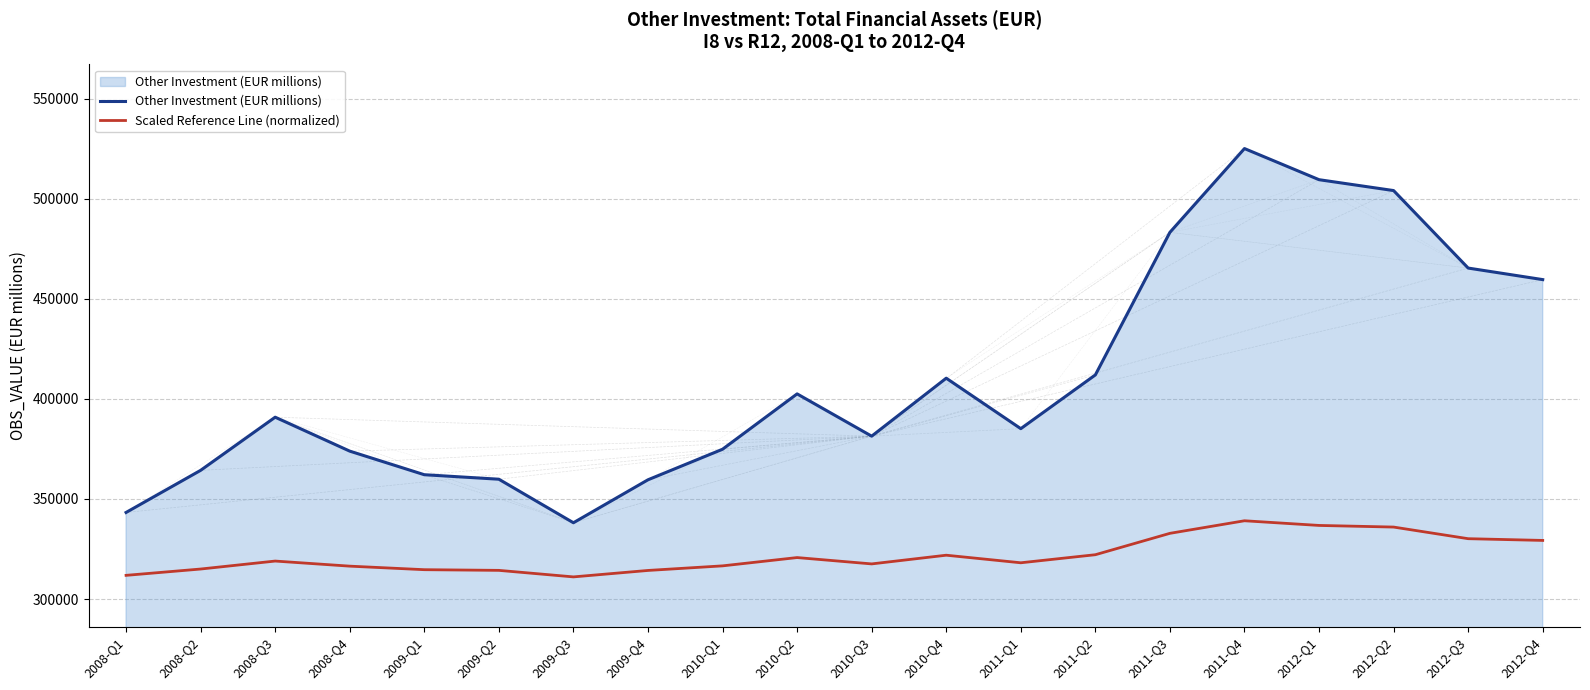

Where is Other Investment (EUR millions) nearest to the value 431576?

2011-Q2